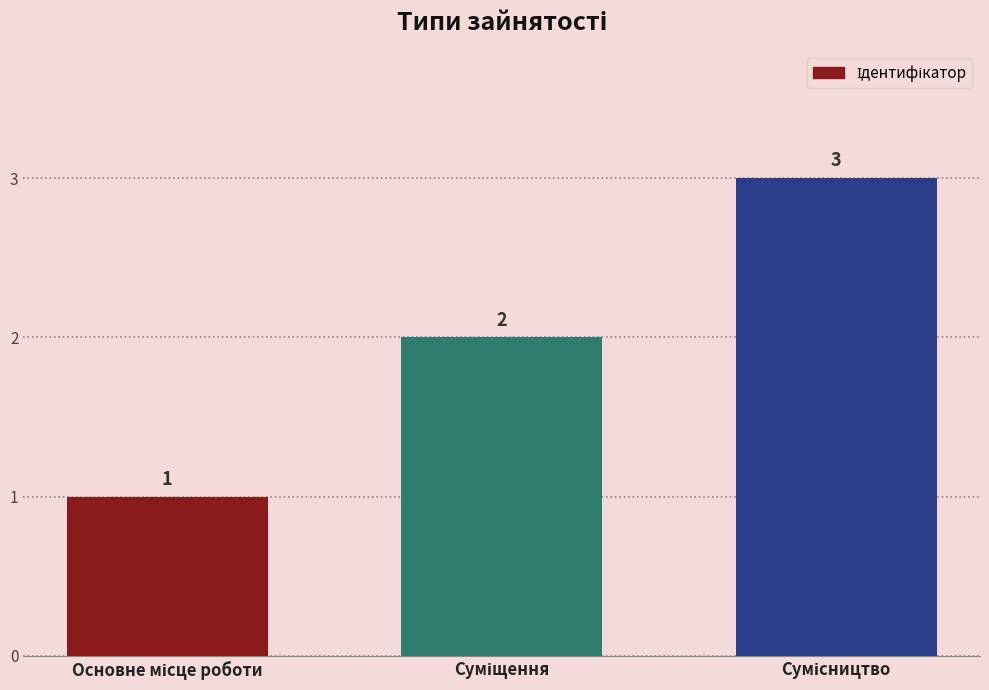

How many data points does each series have?

3